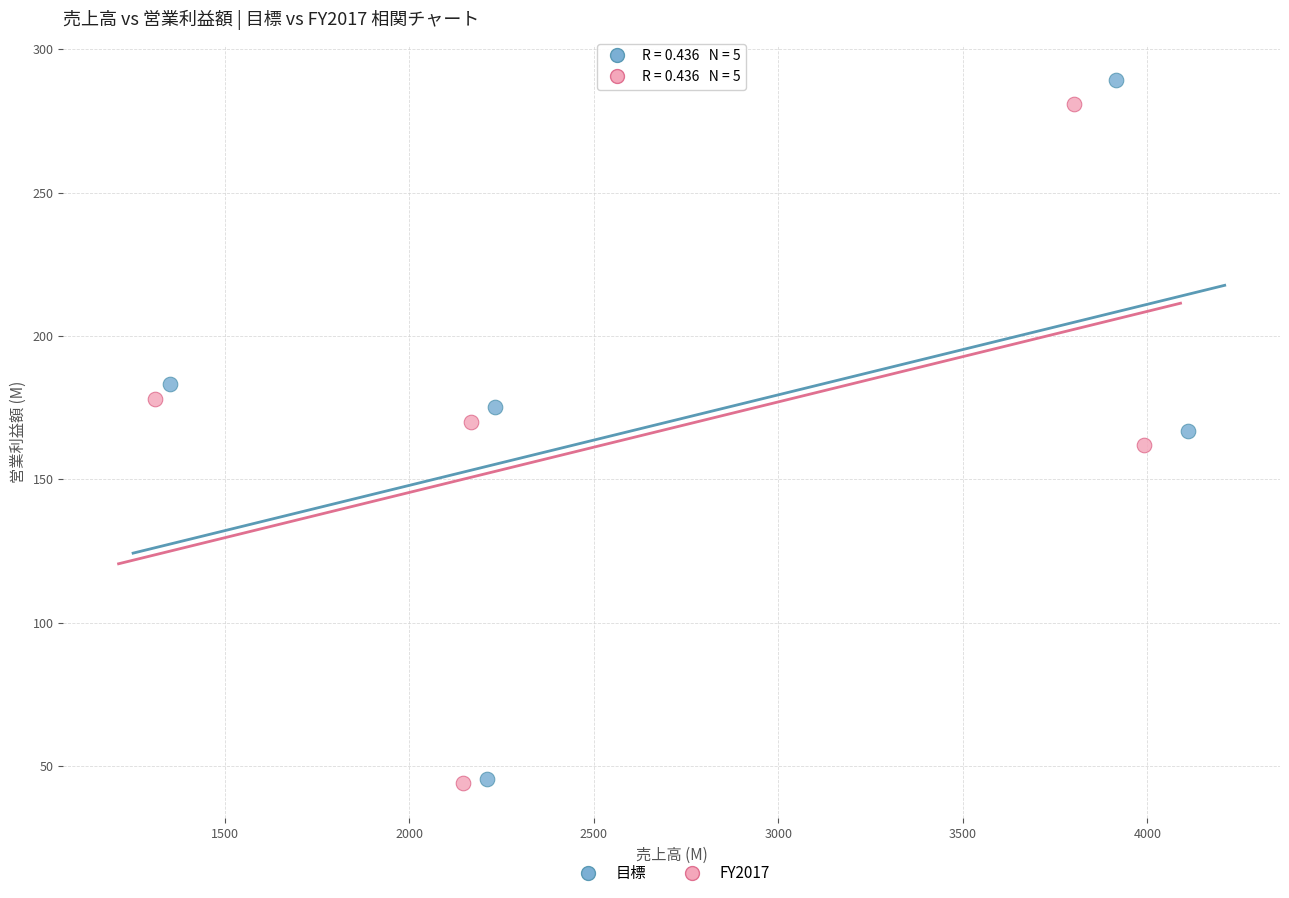

Which series has the largest Y range (max minus min)?

目標